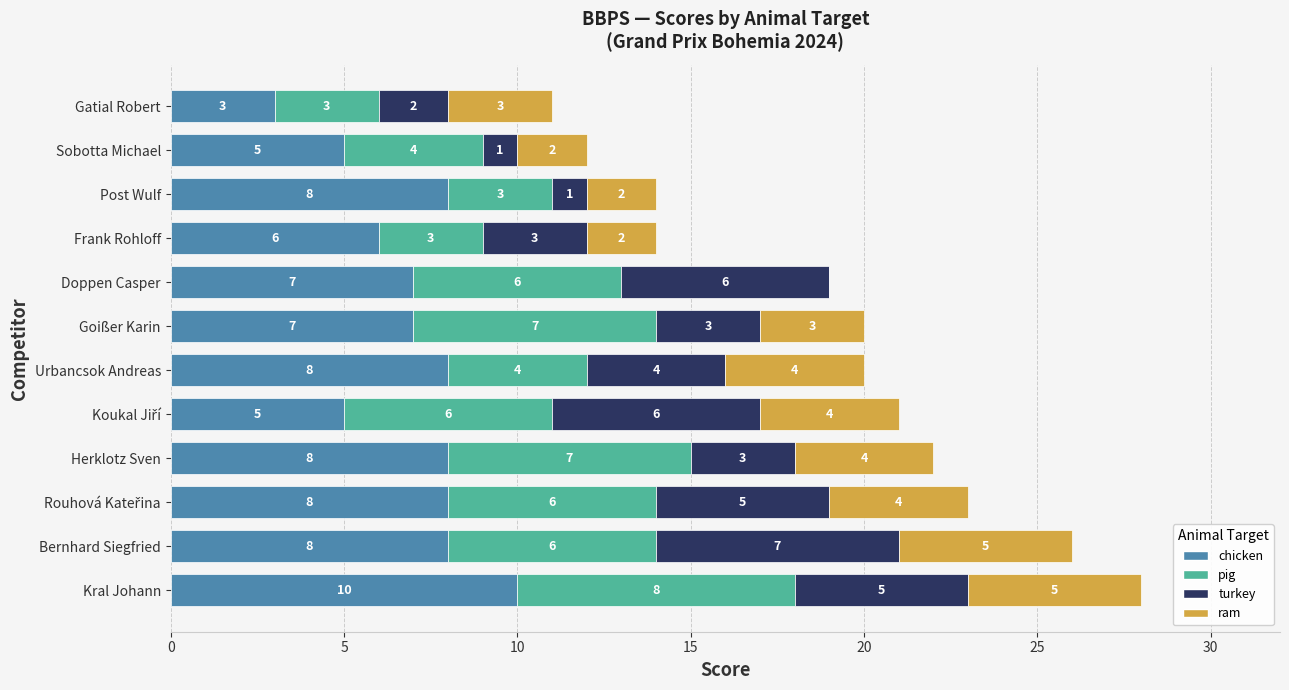

The value of chicken at Frank Rohloff is 4. True or false?

False